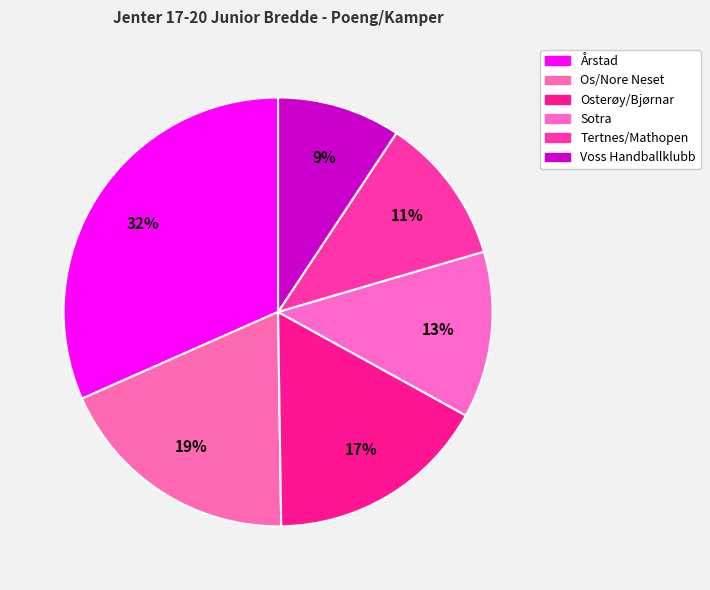

What percentage is the Årstad slice, to the nearest percent?

32%